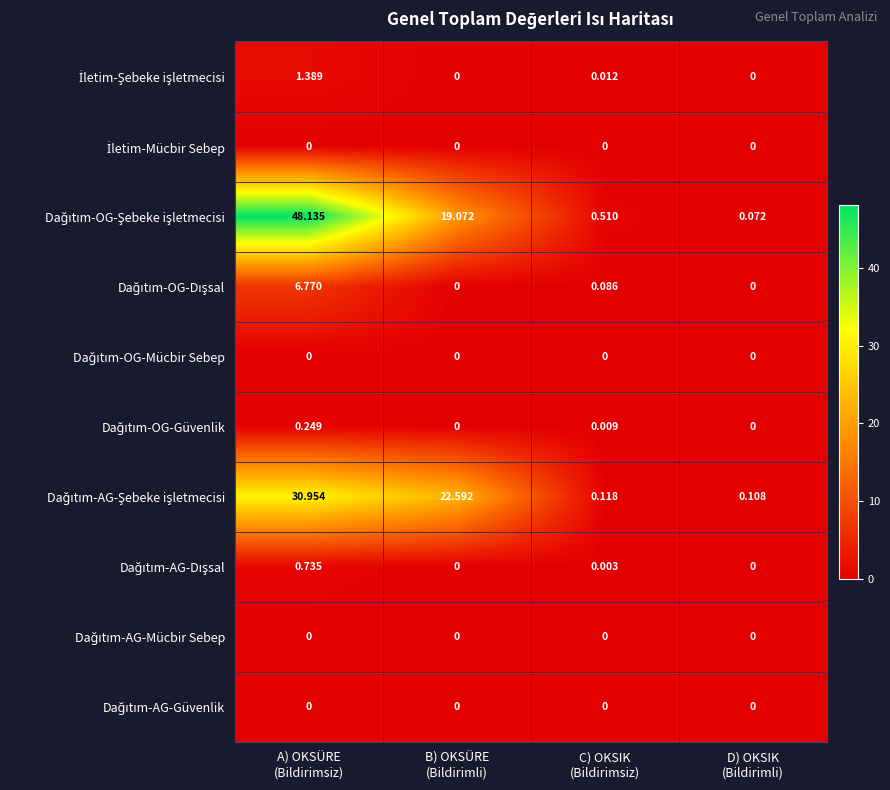

Count the number of data series in this chart.

10